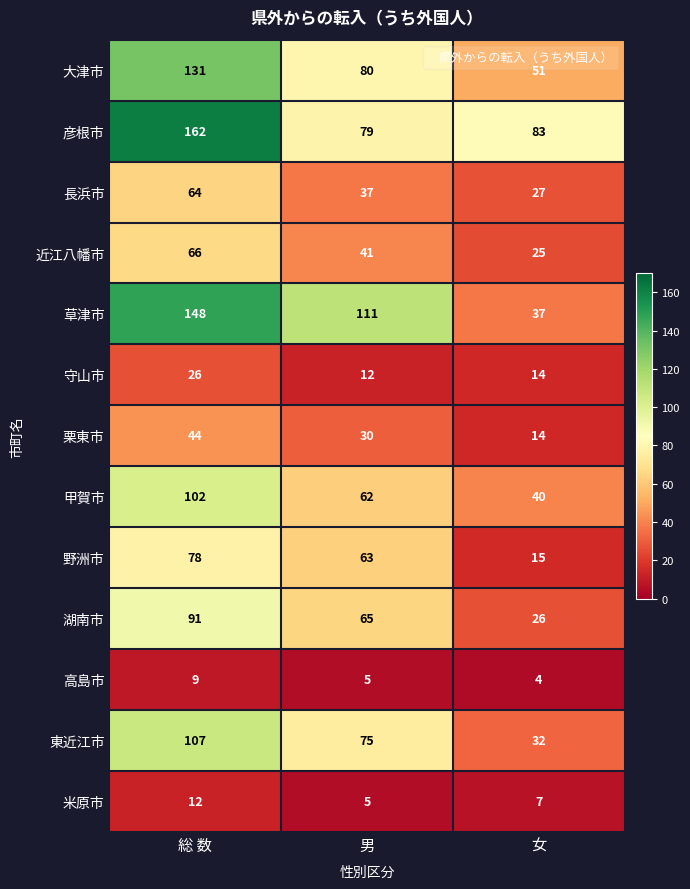

What is the spread (max minus min) of values at 女?

79